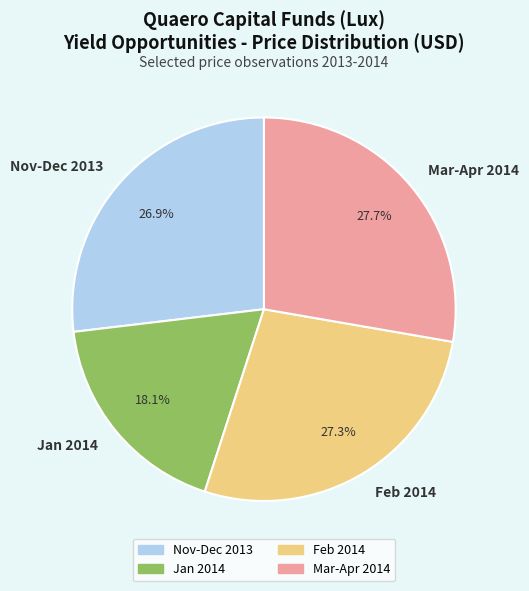

Approximately how many times larger is the value at Mar-Apr 2014 compared to Jan 2014?

1.5